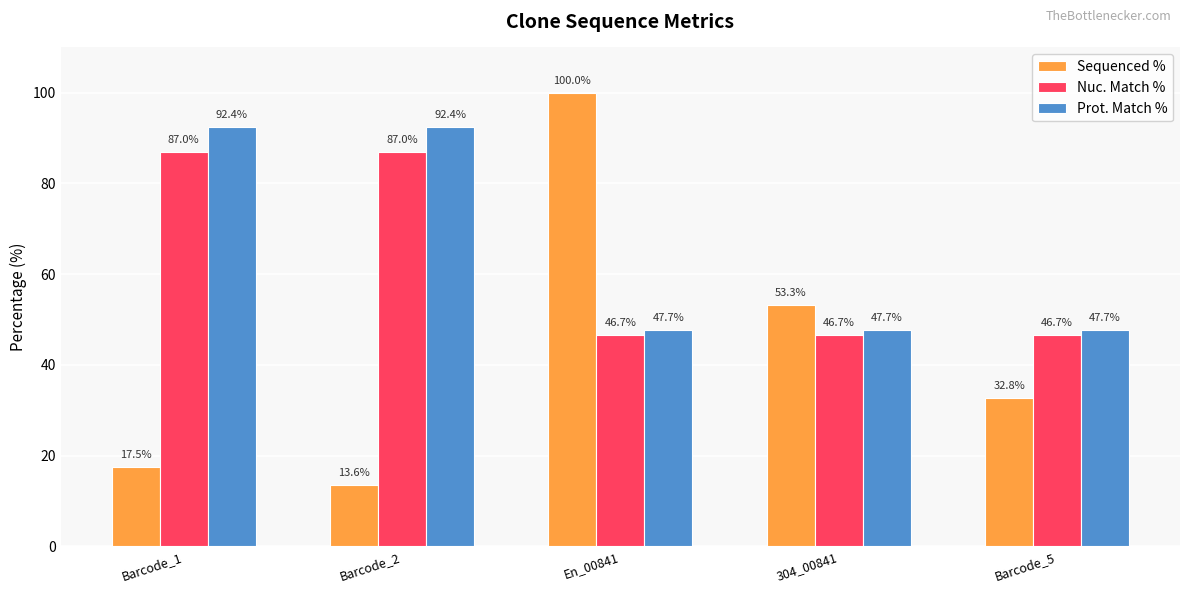

What is the sum of the Sequenced % values at 304_00841 and Barcode_5?

86.1